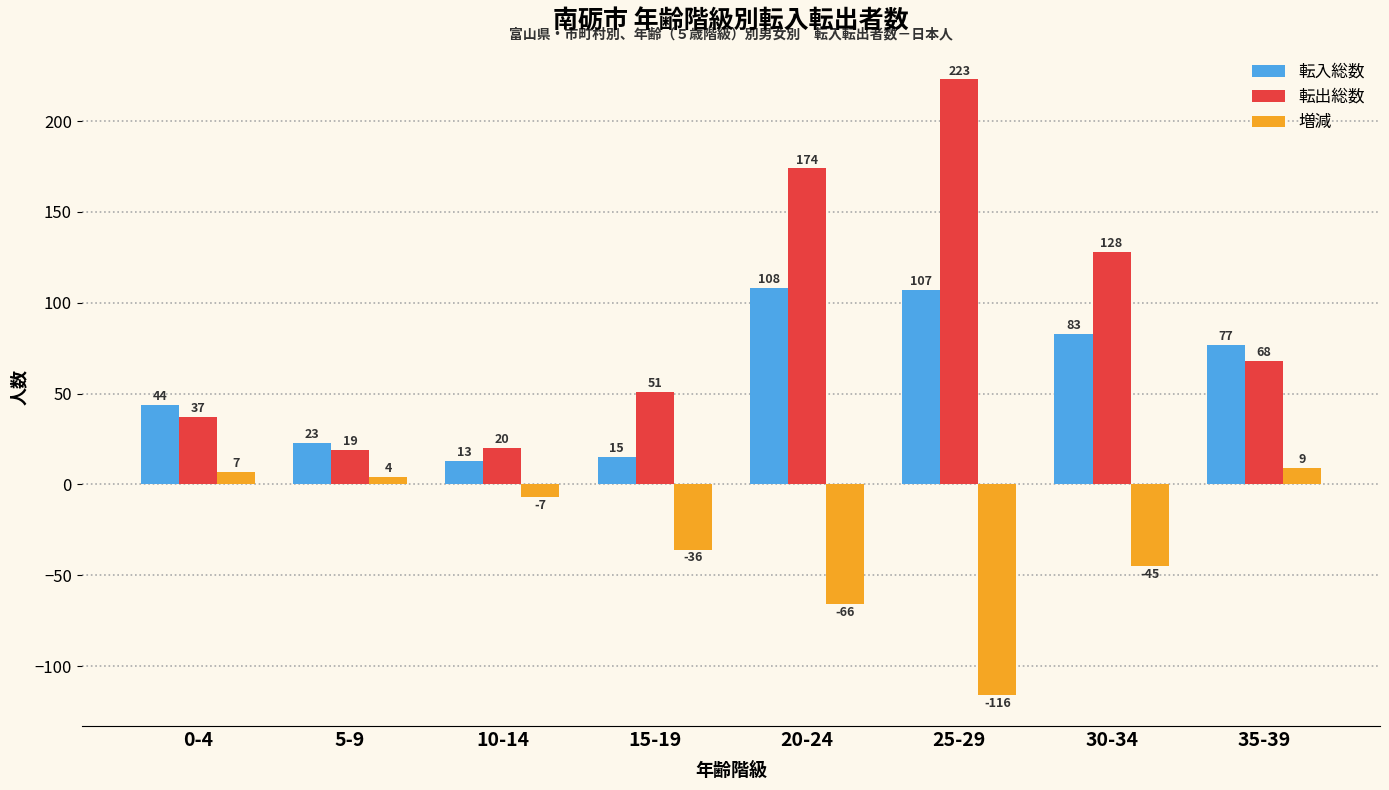

Rank the series by their maximum value, from lowest to highest.

増減, 転入総数, 転出総数